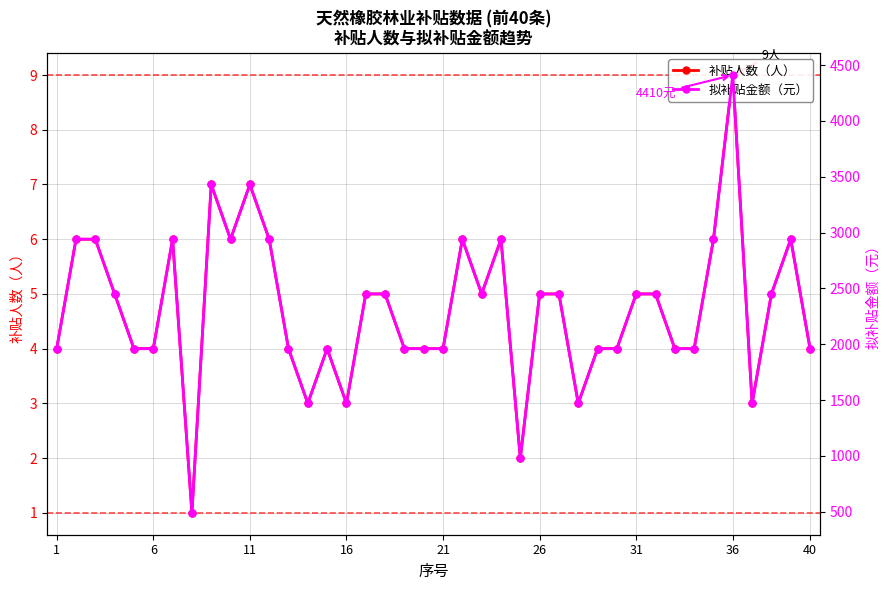

What is the difference between the second highest and second lowest values in the 拟补贴金额（元） series?

2450